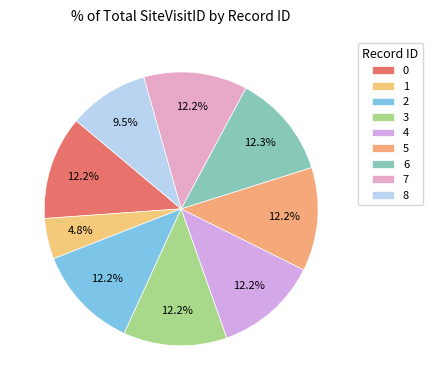

How many segments does this pie chart have?

9